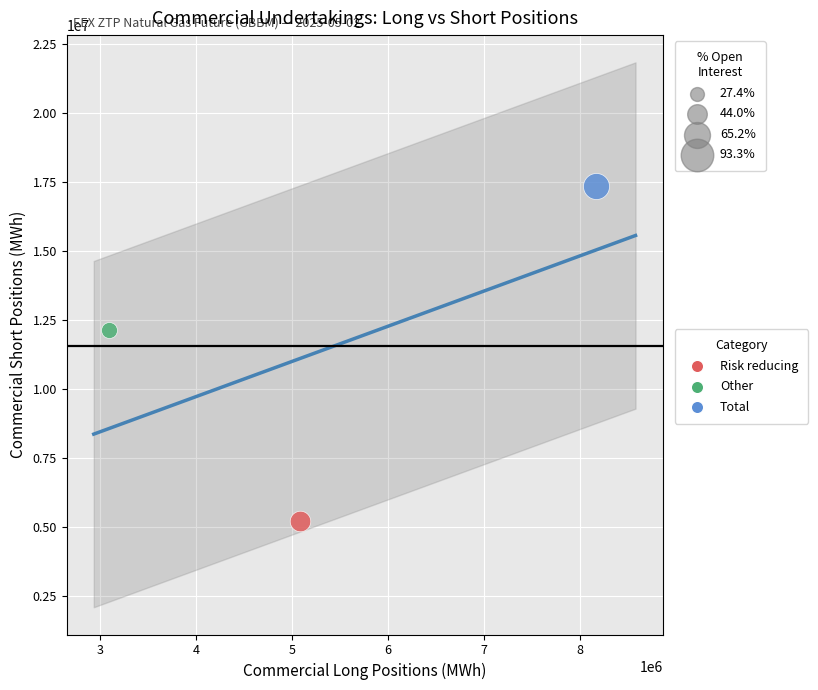

What are all the series names shown in the legend?

Risk reducing, Other, Total